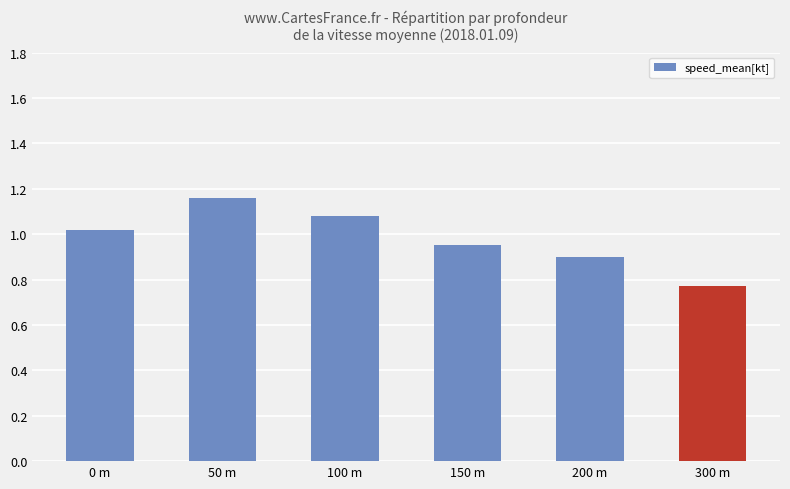

Which has a higher value, 300 m or 100 m?

100 m